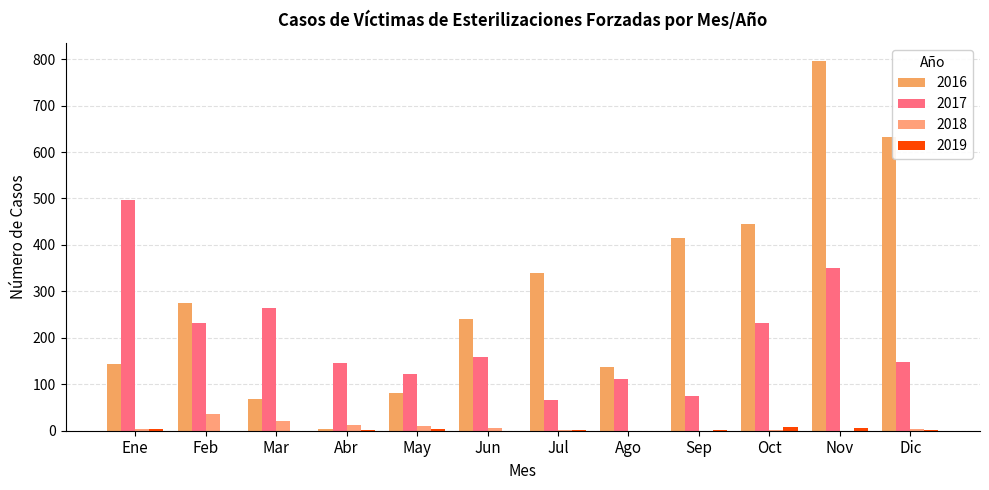

At which label does 2019 reach its peak?

Oct